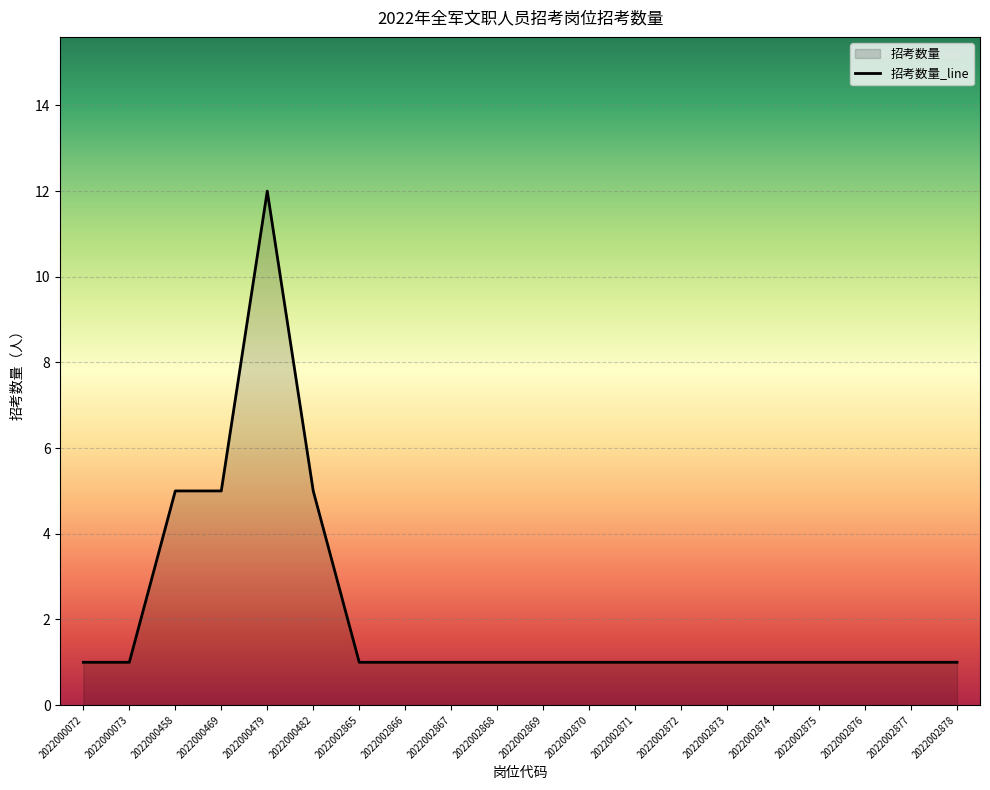

What is the ratio of the value at 2022000073 to the value at 2022002873?

1.0